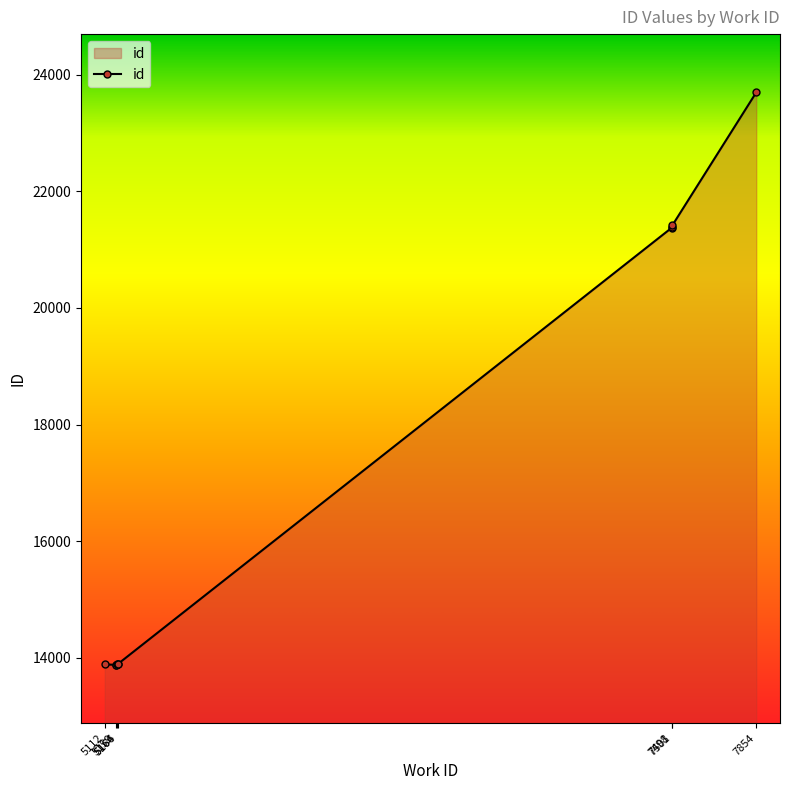

Which category has the lowest value across all series?

5159